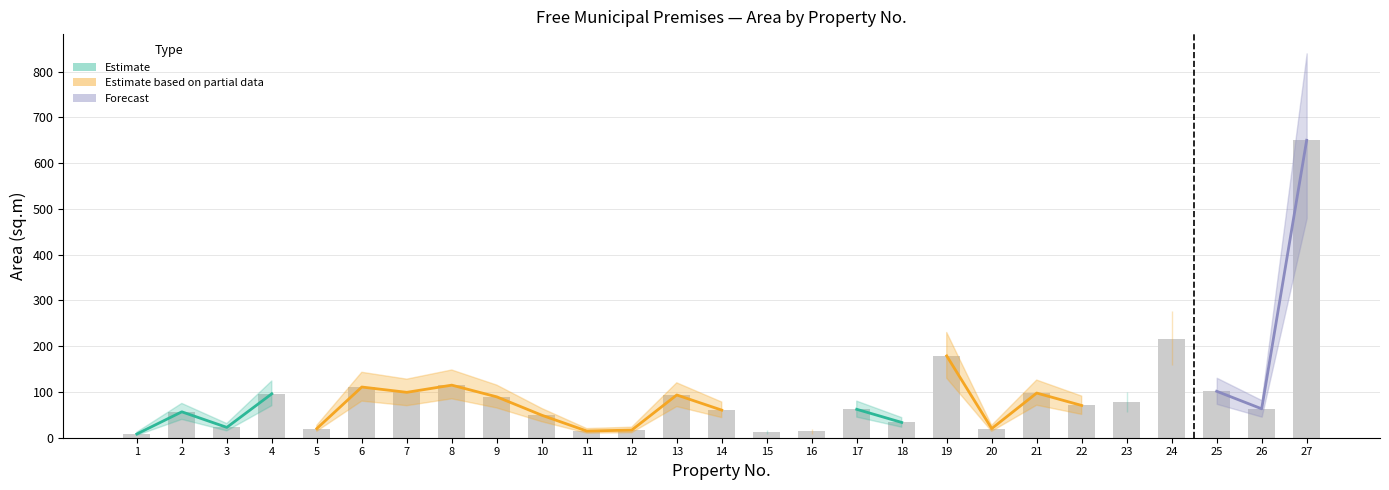

Between 18 and 25, which is larger?

25